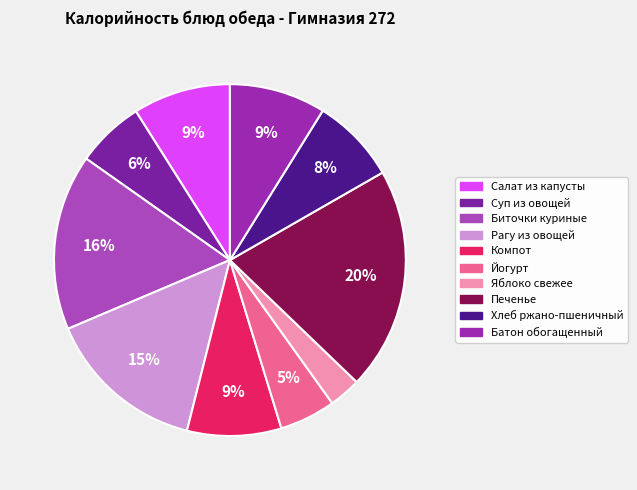

True or false: Батон обогащенный accounts for 20% of the total.

False